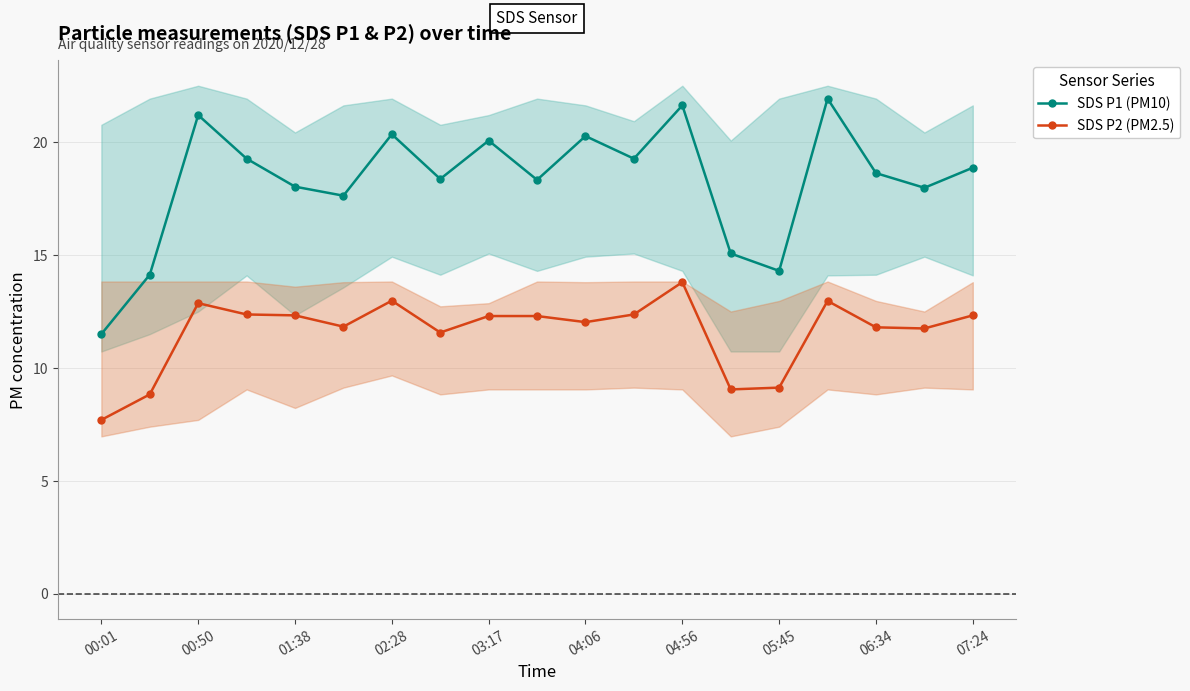

How many data points in SDS P2 (PM2.5) are less than 12?

8